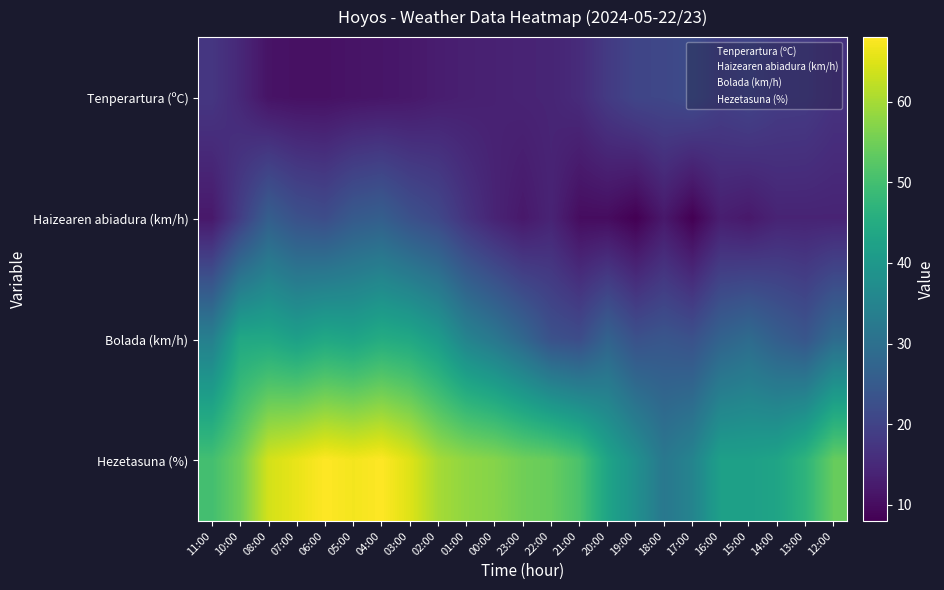

Reading right to left, list all the values displayed in this chart.

Tenperartura (ºC): 12:00=16.8	13:00=18.5	14:00=18.7	15:00=20.4	16:00=19.3	17:00=21.9	18:00=20.8	19:00=20.5	20:00=18.3	21:00=15.4	22:00=14.2	23:00=14.0	00:00=13.6	01:00=13.3	02:00=12.8	03:00=11.9	04:00=11.5	05:00=11.2	06:00=10.7	07:00=10.7	08:00=11.1	10:00=14.7	11:00=17.5
Haizearen abiadura (km/h): 12:00=14.0	13:00=14.0	14:00=14.0	15:00=12.0	16:00=13.0	17:00=8.0	18:00=12.0	19:00=8.0	20:00=10.0	21:00=10.0	22:00=14.0	23:00=12.0	00:00=14.0	01:00=17.0	02:00=21.0	03:00=23.0	04:00=26.0	05:00=25.0	06:00=22.0	07:00=23.0	08:00=26.0	10:00=19.0	11:00=12.0
Bolada (km/h): 12:00=29.0	13:00=24.0	14:00=26.0	15:00=29.0	16:00=27.0	17:00=23.0	18:00=24.0	19:00=23.0	20:00=27.0	21:00=22.0	22:00=23.0	23:00=28.0	00:00=32.0	01:00=35.0	02:00=41.0	03:00=44.0	04:00=45.0	05:00=43.0	06:00=44.0	07:00=42.0	08:00=44.0	10:00=44.0	11:00=34.0
Hezetasuna (%): 12:00=54.0	13:00=47.0	14:00=43.0	15:00=42.0	16:00=42.0	17:00=35.0	18:00=32.0	19:00=38.0	20:00=43.0	21:00=51.0	22:00=54.0	23:00=55.0	00:00=57.0	01:00=58.0	02:00=60.0	03:00=65.0	04:00=68.0	05:00=67.0	06:00=68.0	07:00=66.0	08:00=64.0	10:00=55.0	11:00=50.0